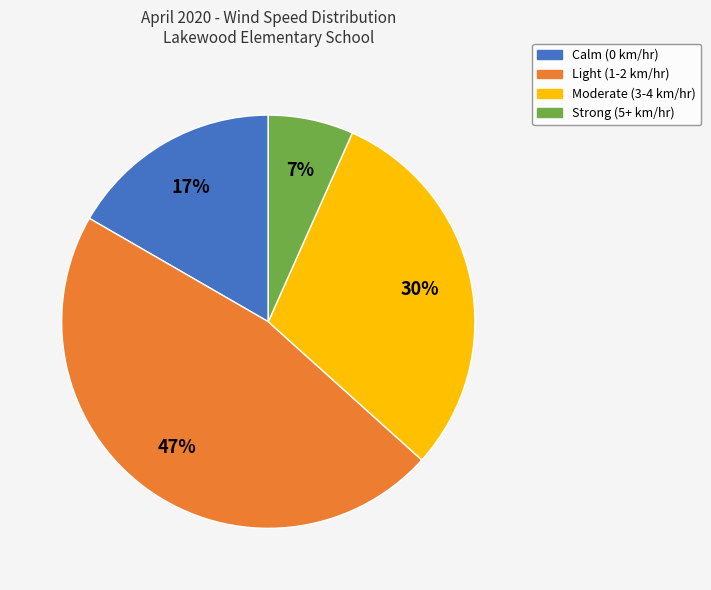

Do Moderate (3-4 km/hr) and Strong (5+ km/hr) together represent more than half of the pie?

No